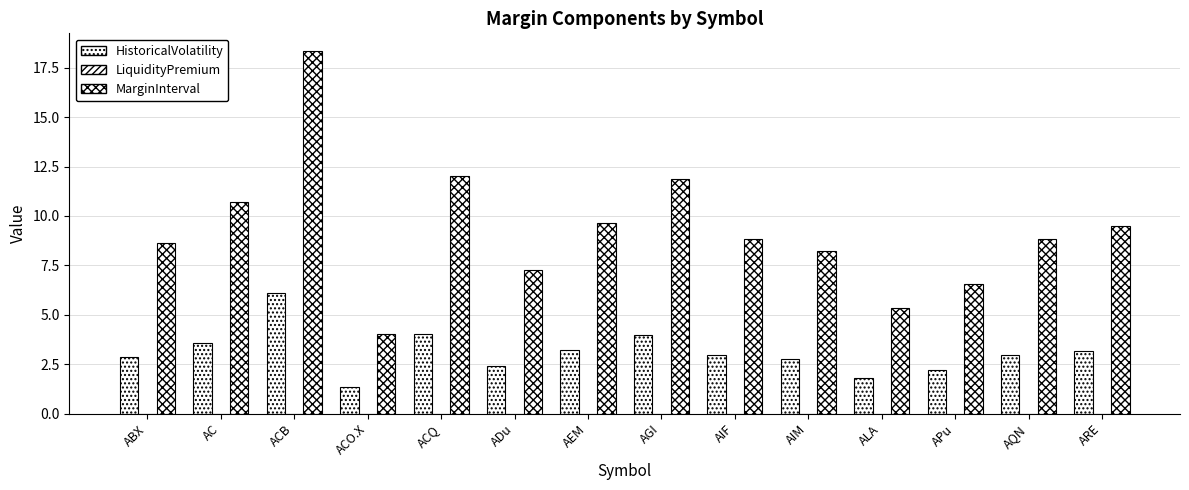

At AC, list the series in order from smallest to largest.

LiquidityPremium, HistoricalVolatility, MarginInterval